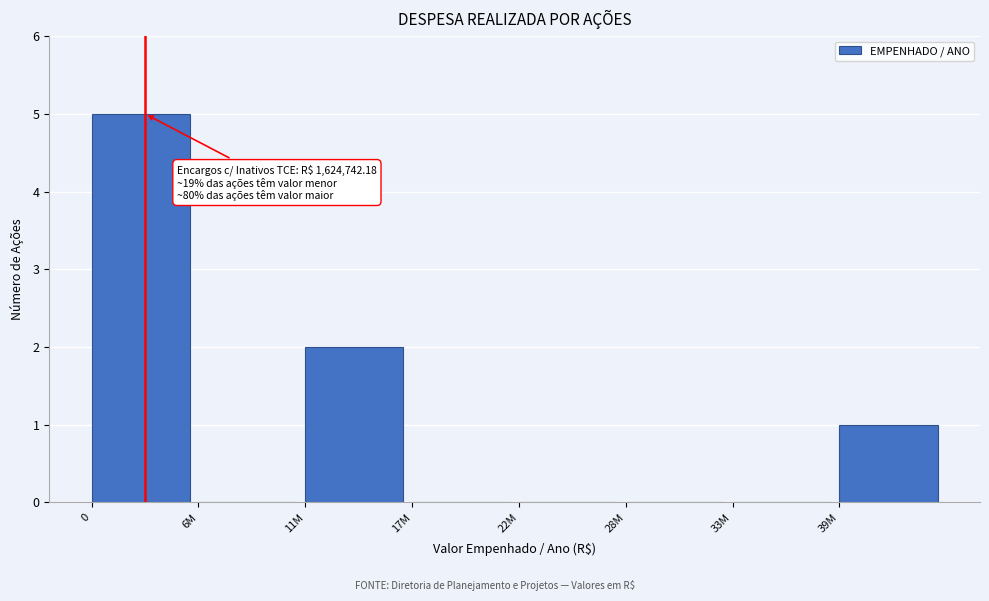

Reading right to left, what are all the values shown in this chart?

39M=1	33M=0	28M=0	22M=0	17M=0	11M=2	6M=0	0=5